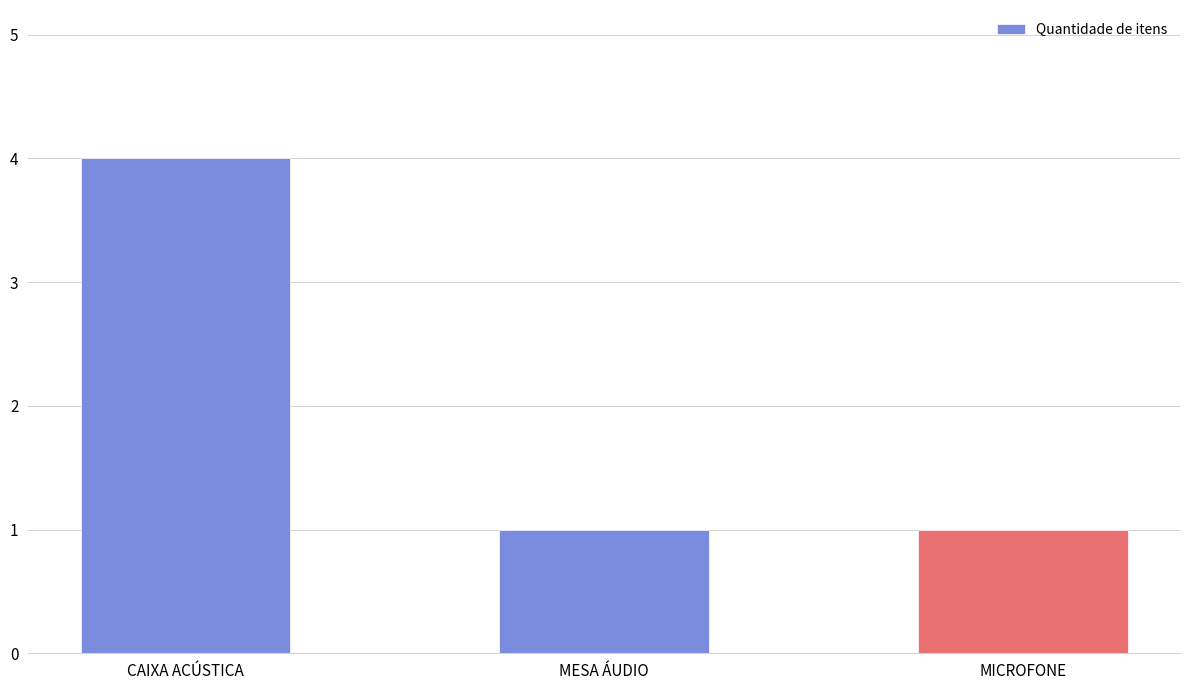

What is the label of the 1st bar from the right?

MICROFONE